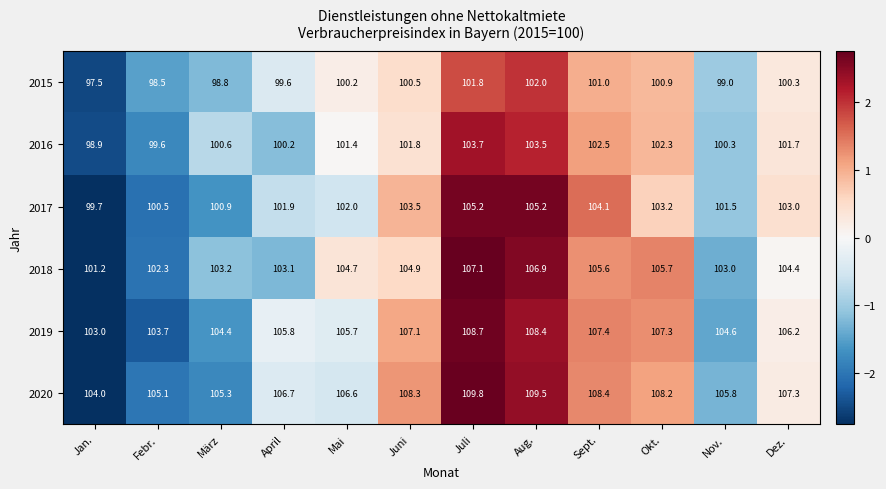

Rank the series at Febr. from highest to lowest value.

2020, 2019, 2018, 2017, 2016, 2015